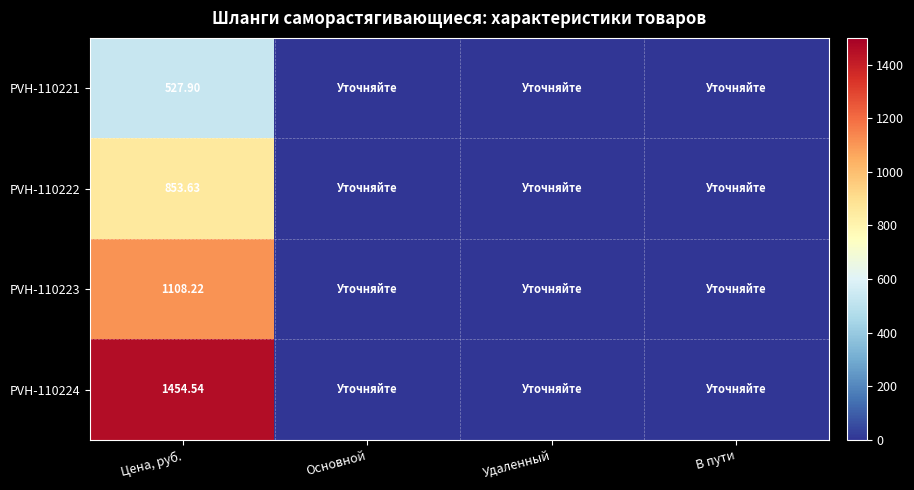

The value of PVH-110224 at Цена, руб. is 1454.5. True or false?

True